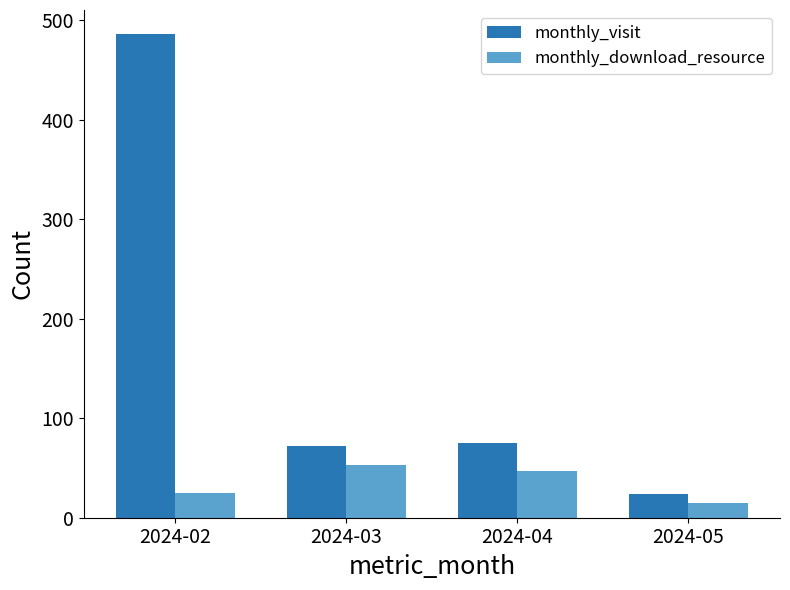

What is the value of the monthly_download_resource bar at the 1st from the left?

25